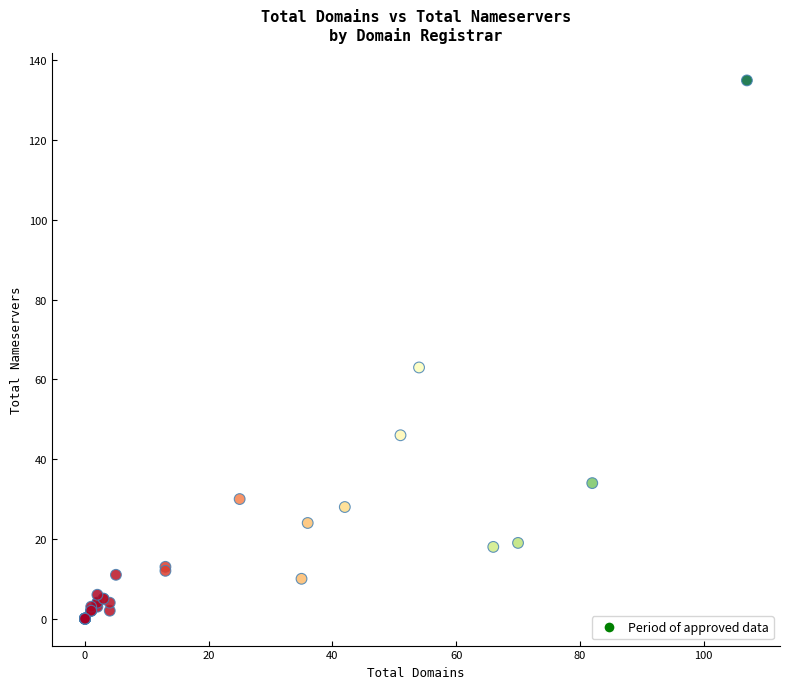

What Y value in the scatter plot is closest to 67?

63